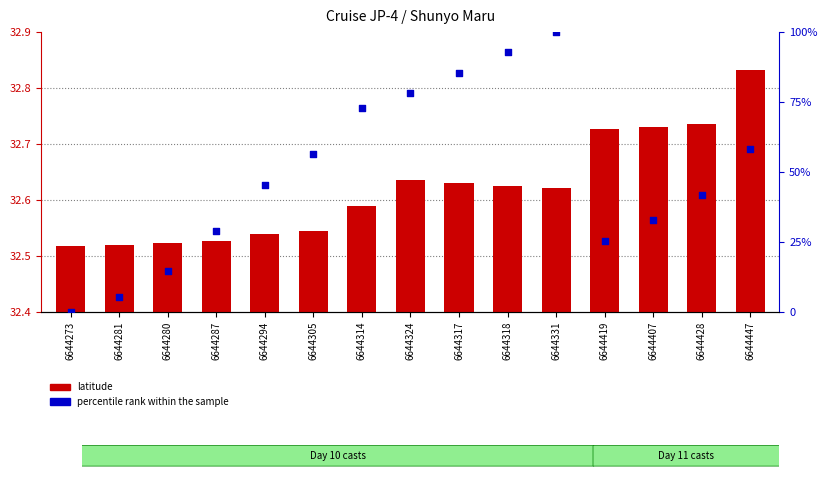

Is the value of latitude at 6644294 greater than the value of percentile rank within the sample at 6644280?

Yes